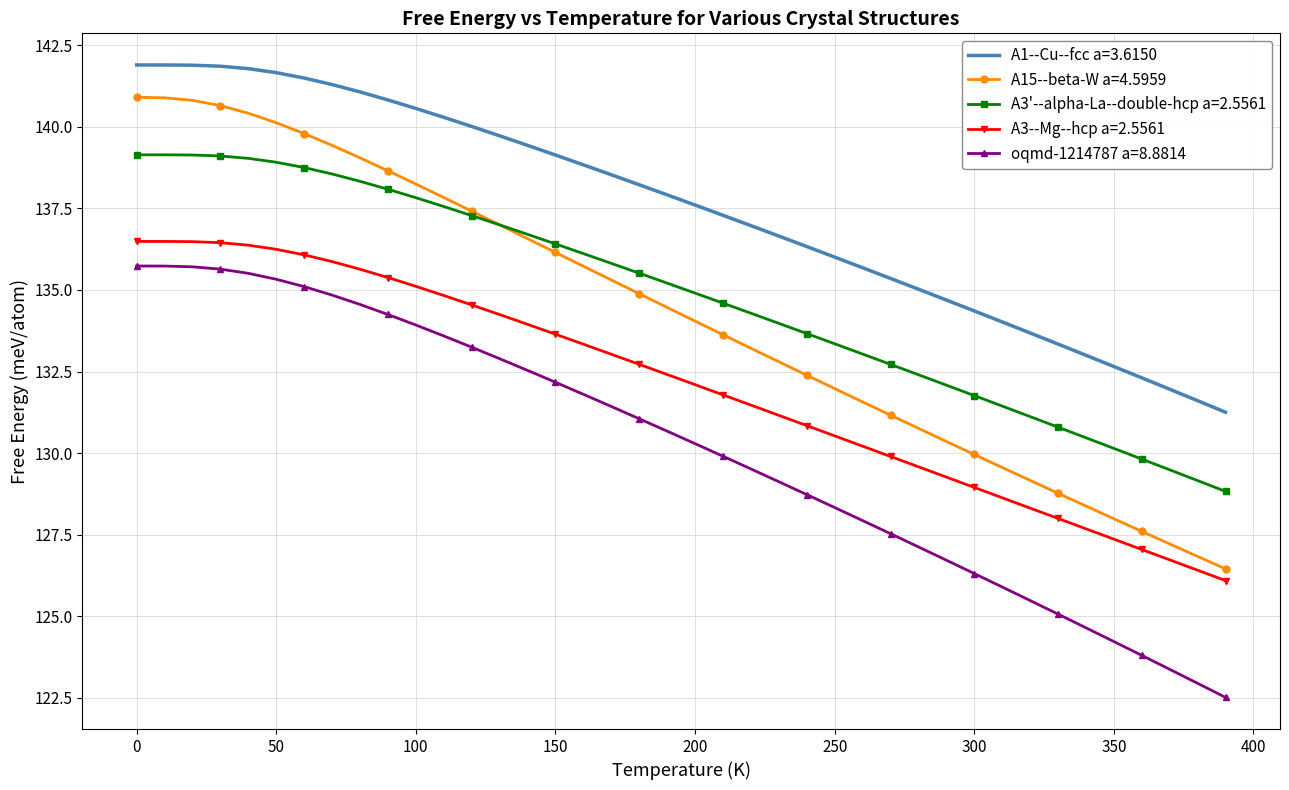

What is the highest value of the A1--Cu--fcc a=3.6150 series?

141.9